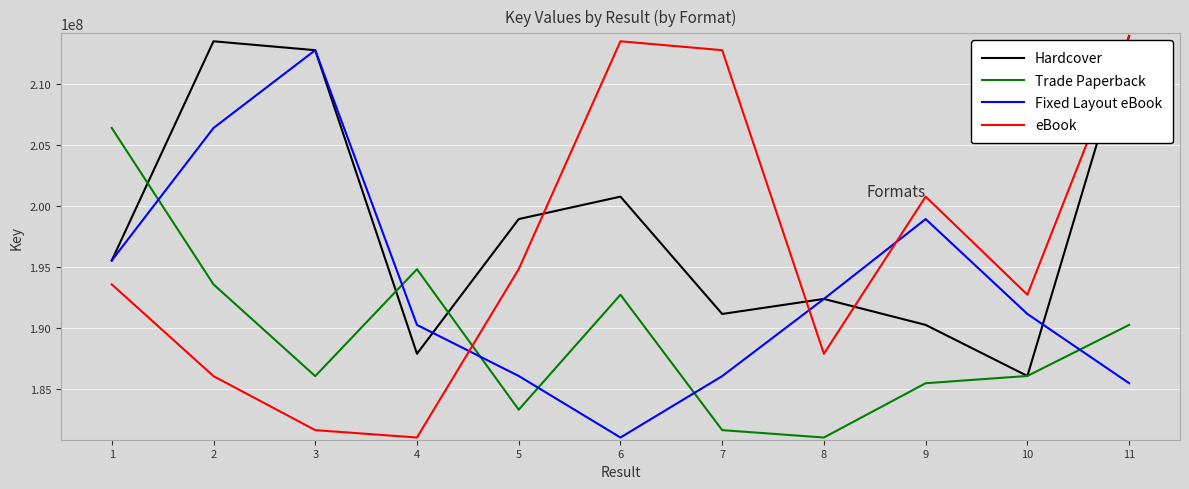

How many distinct data groups are displayed?

4